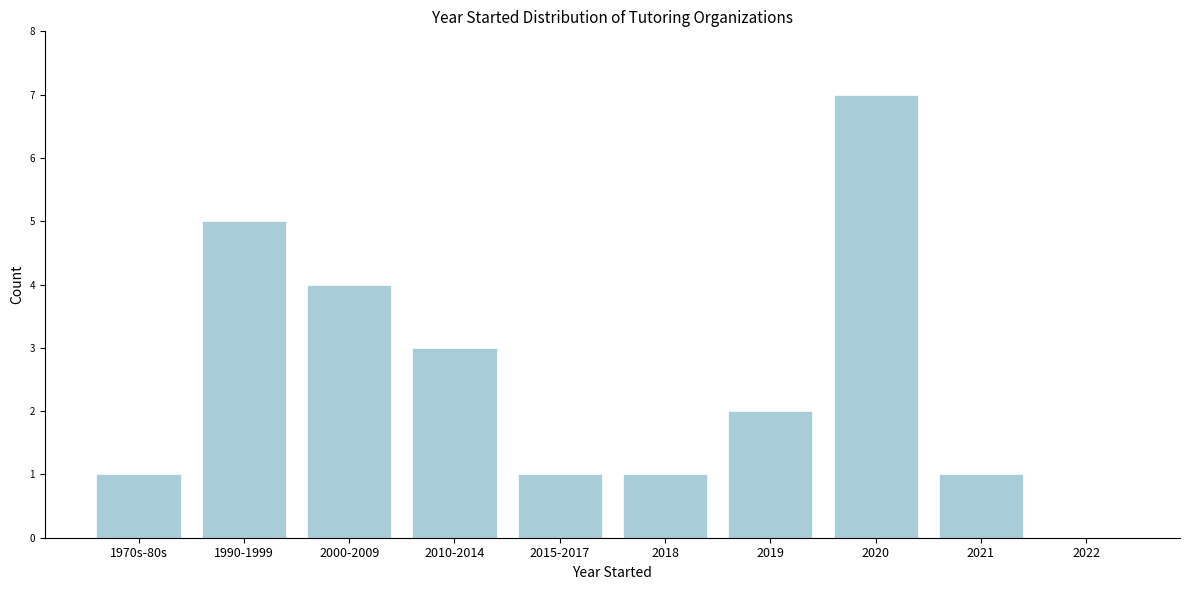

Reading left to right, what are all the values shown in this chart?

1970s-80s=1	1990-1999=5	2000-2009=4	2010-2014=3	2015-2017=1	2018=1	2019=2	2020=7	2021=1	2022=0